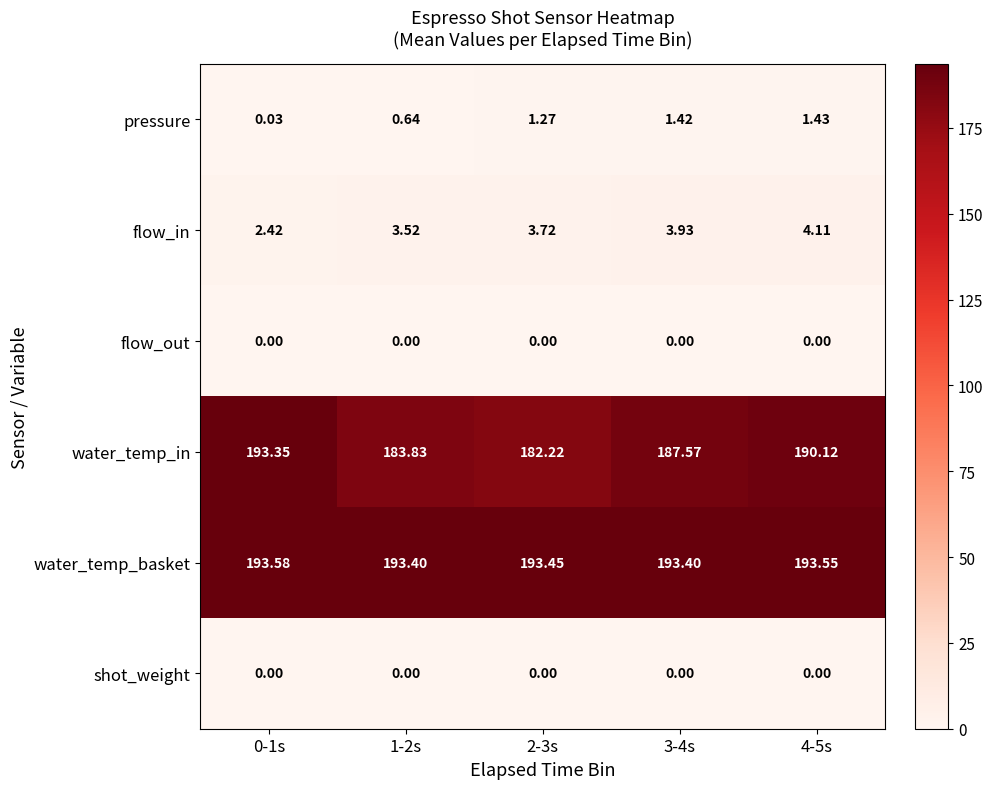

Between 2-3s and 4-5s, which series saw the biggest shift?

water_temp_in